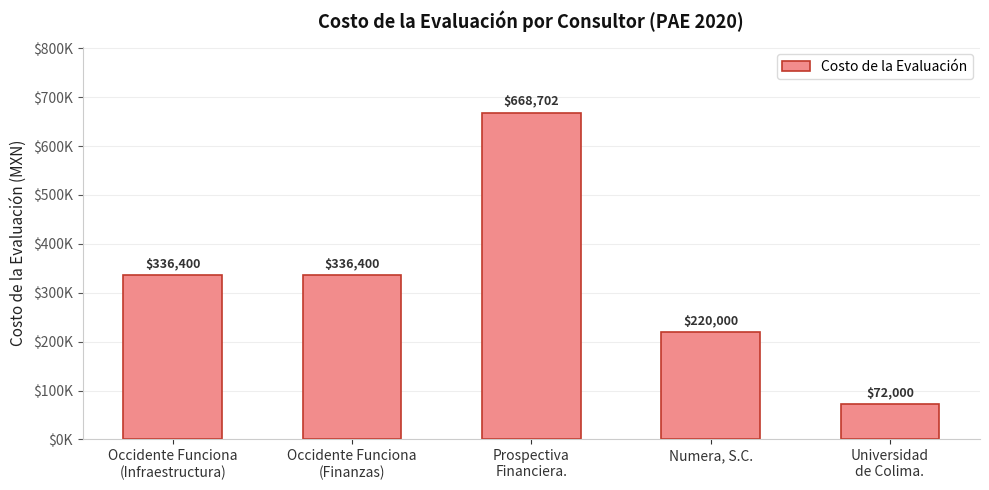

Does the chart contain any negative values?

No